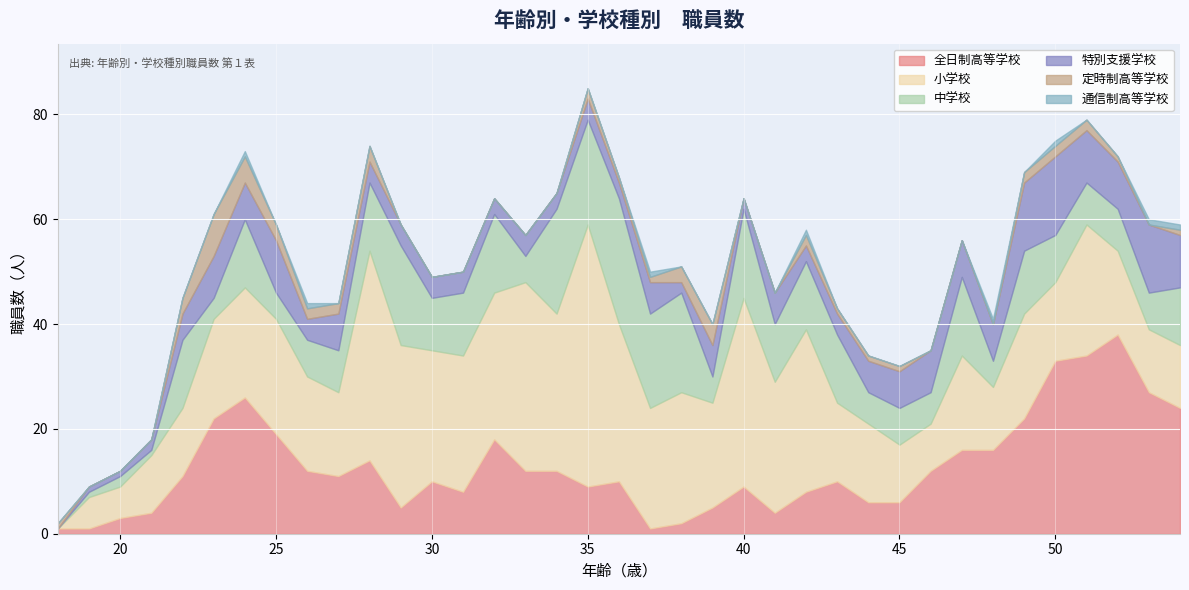

Which category has the highest value across all series?

35